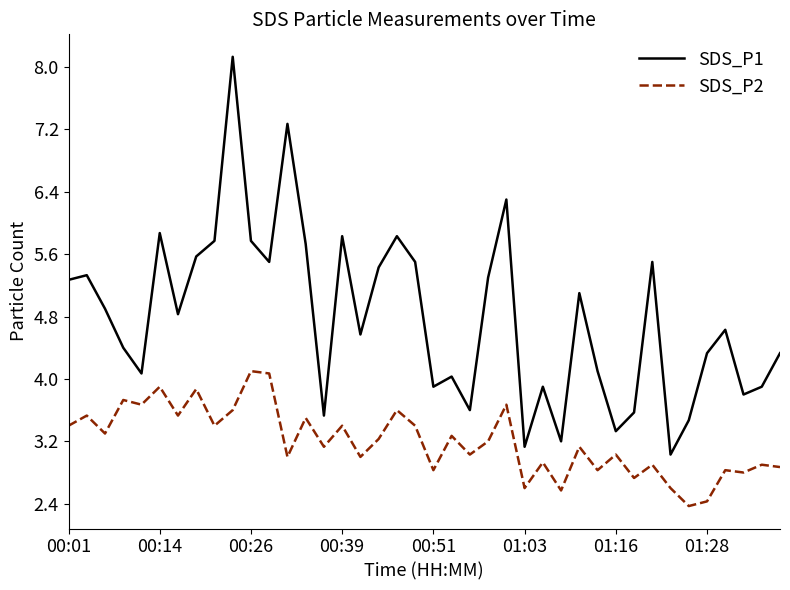

Reading left to right, list all the values displayed in this chart.

SDS_P1: 5.3	5.3	4.9	4.4	4.1	5.9	4.8	5.6	5.8	8.1	5.8	5.5	7.3	5.7	3.5	5.8	4.6	5.4	5.8	5.5	3.9	4.0	3.6	5.3	6.3	3.1	3.9	3.2	5.1	4.1	3.3	3.6	5.5	3.0	3.5	4.3	4.6	3.8	3.9	4.3
SDS_P2: 3.4	3.5	3.3	3.7	3.7	3.9	3.5	3.9	3.4	3.6	4.1	4.1	3.0	3.5	3.1	3.4	3.0	3.2	3.6	3.4	2.8	3.3	3.0	3.2	3.7	2.6	2.9	2.6	3.1	2.8	3.0	2.7	2.9	2.6	2.4	2.4	2.8	2.8	2.9	2.9